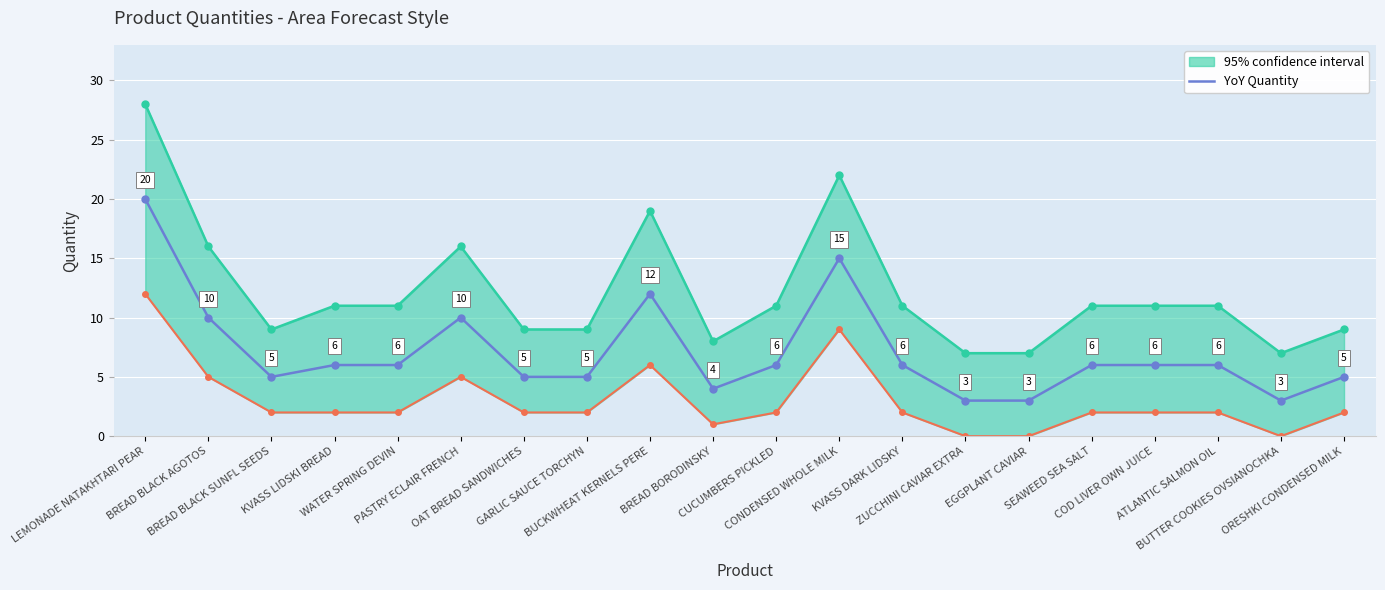

Reading right to left, list all the values displayed in this chart.

ORESHKI CONDENSED MILK=5	BUTTER COOKIES OVSIANOCHKA=3	ATLANTIC SALMON OIL=6	COD LIVER OWN JUICE=6	SEAWEED SEA SALT=6	EGGPLANT CAVIAR=3	ZUCCHINI CAVIAR EXTRA=3	KVASS DARK LIDSKY=6	CONDENSED WHOLE MILK=15	CUCUMBERS PICKLED=6	BREAD BORODINSKY=4	BUCKWHEAT KERNELS PERE=12	GARLIC SAUCE TORCHYN=5	OAT BREAD SANDWICHES=5	PASTRY ECLAIR FRENCH=10	WATER SPRING DEVIN=6	KVASS LIDSKI BREAD=6	BREAD BLACK SUNFL SEEDS=5	BREAD BLACK AGOTOS=10	LEMONADE NATAKHTARI PEAR=20